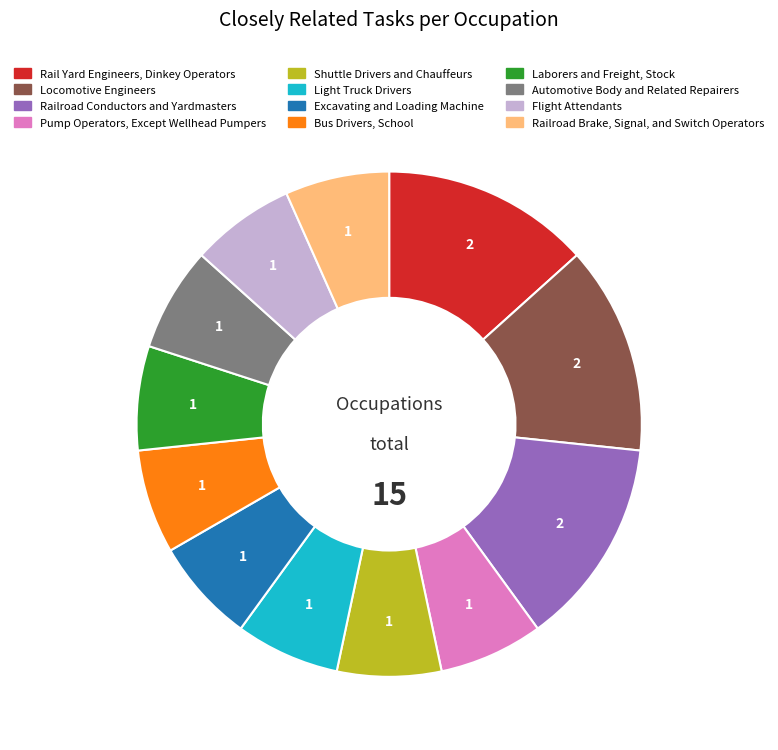

Count the number of slices in the pie.

12